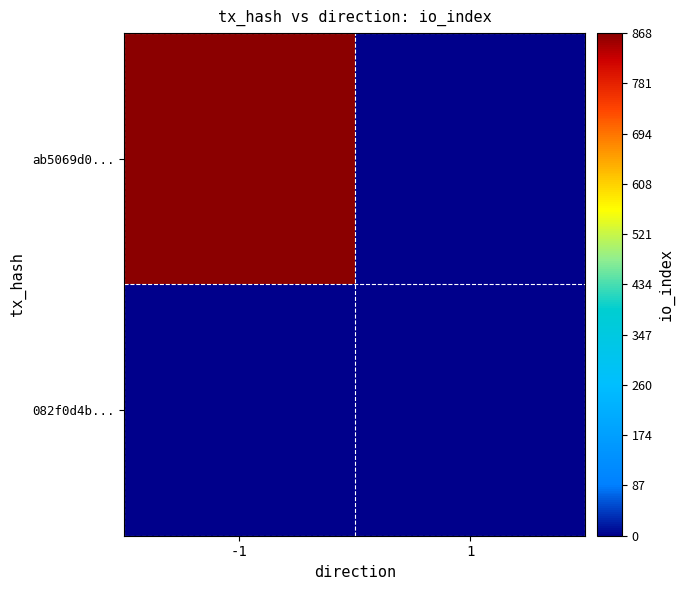

Rank the series by their maximum value, from lowest to highest.

082f0d4b..., ab5069d0...